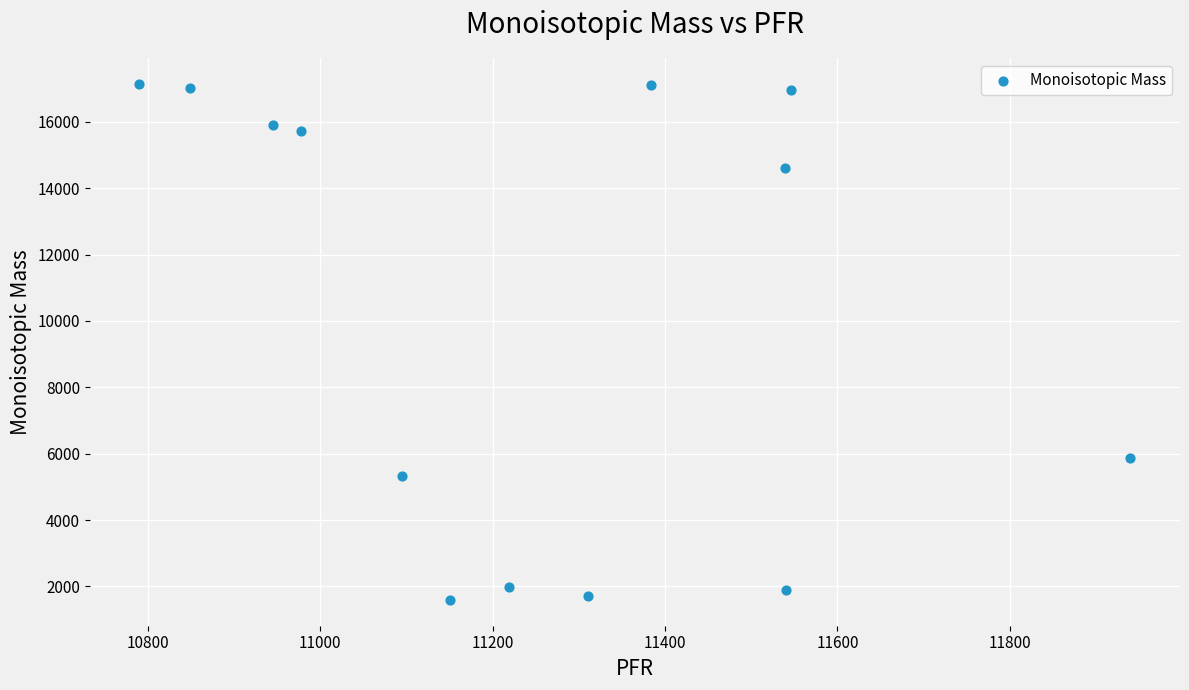

What Y value in the scatter plot is closest to 9369?

5869.8